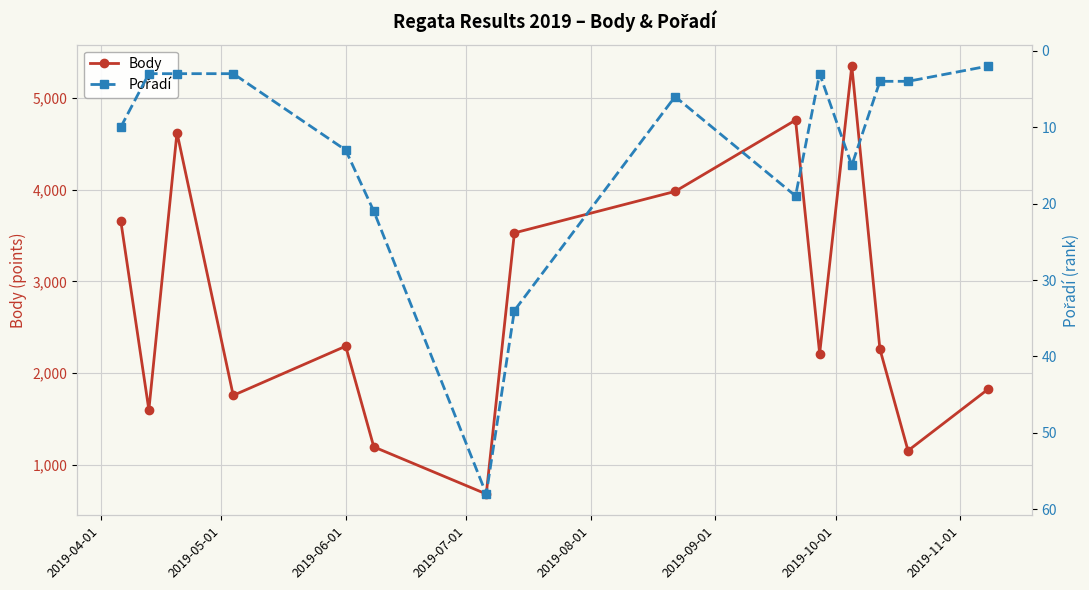

True or false: Body and Pořadí intersect in this chart.

False